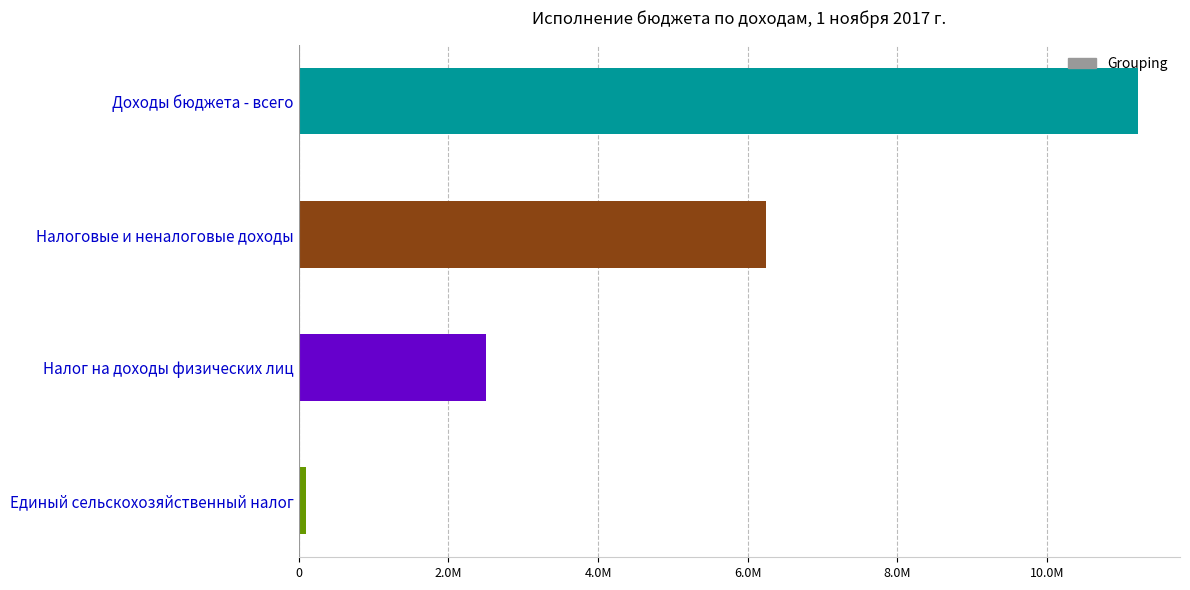

What is the maximum value shown in the chart?

11218057.7